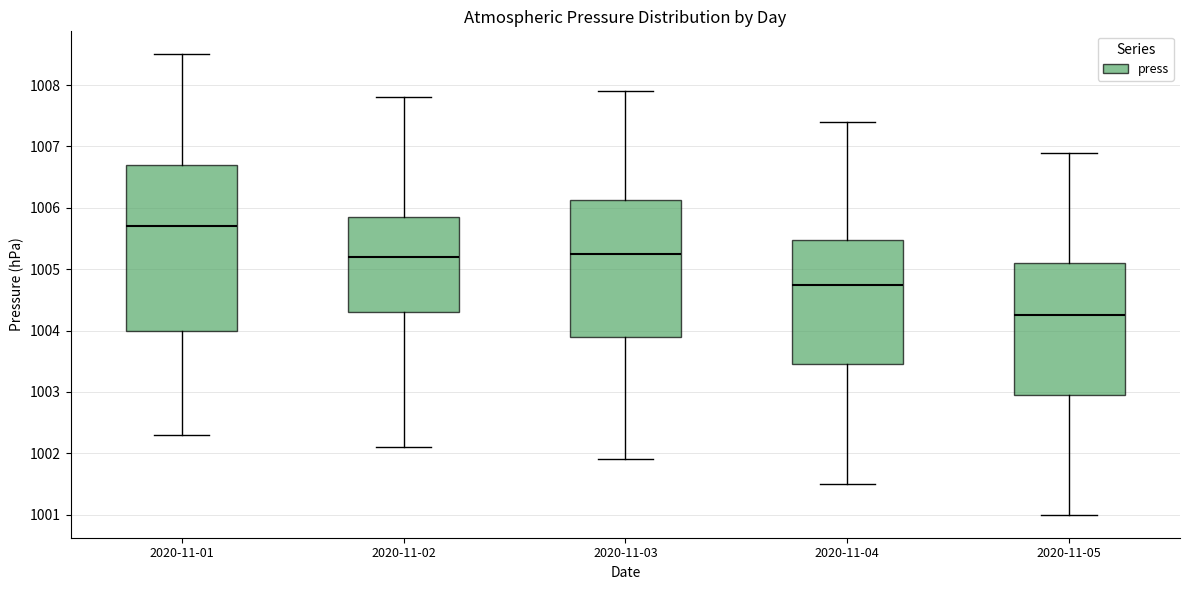

Where does the lower whisker of the box for 2020-11-01 end on the y-axis? The values are not printed on the chart, so give them approximately, as read against the axis.

1002.3